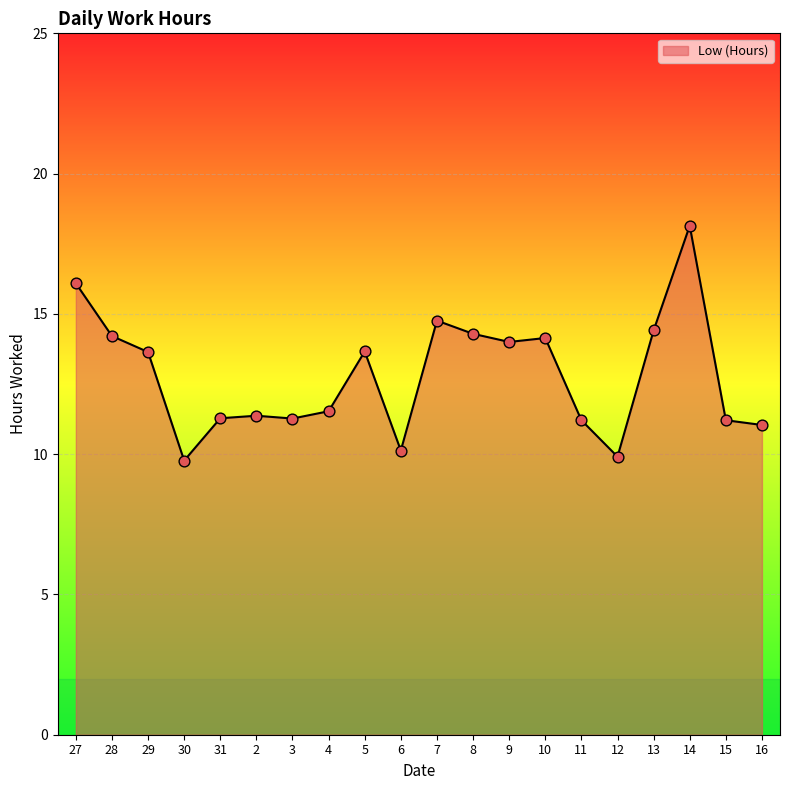

Approximately how many times larger is the value at 9 compared to 16?

1.3